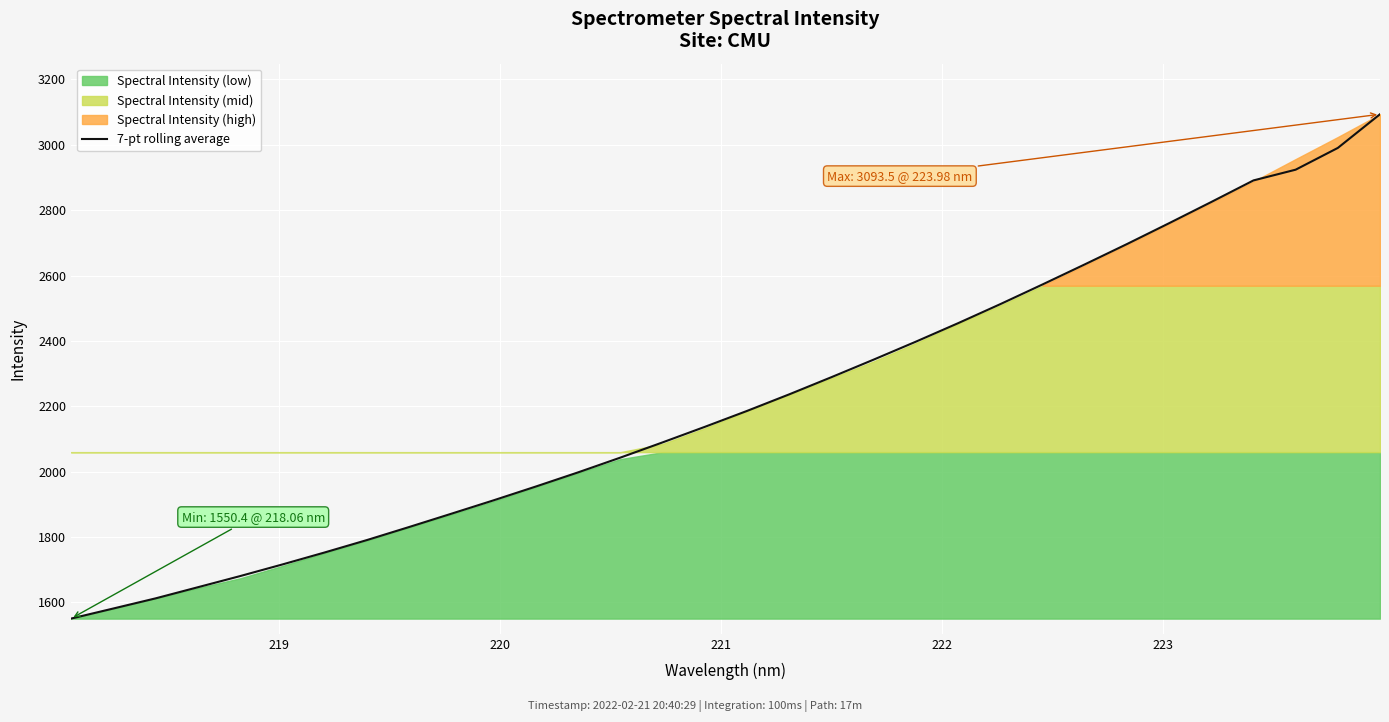

What is the label of the 28th point from the right?

222